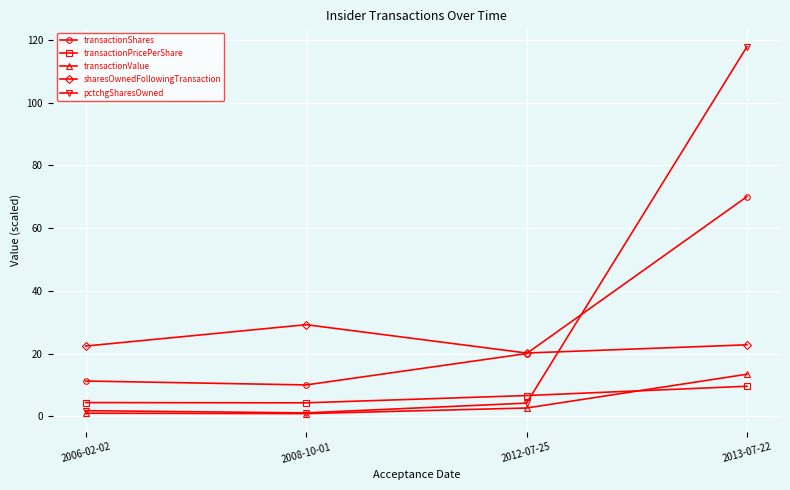

Is the value of sharesOwnedFollowingTransaction at 2013-07-22 greater than the value of pctchgSharesOwned at 2012-07-25?

Yes